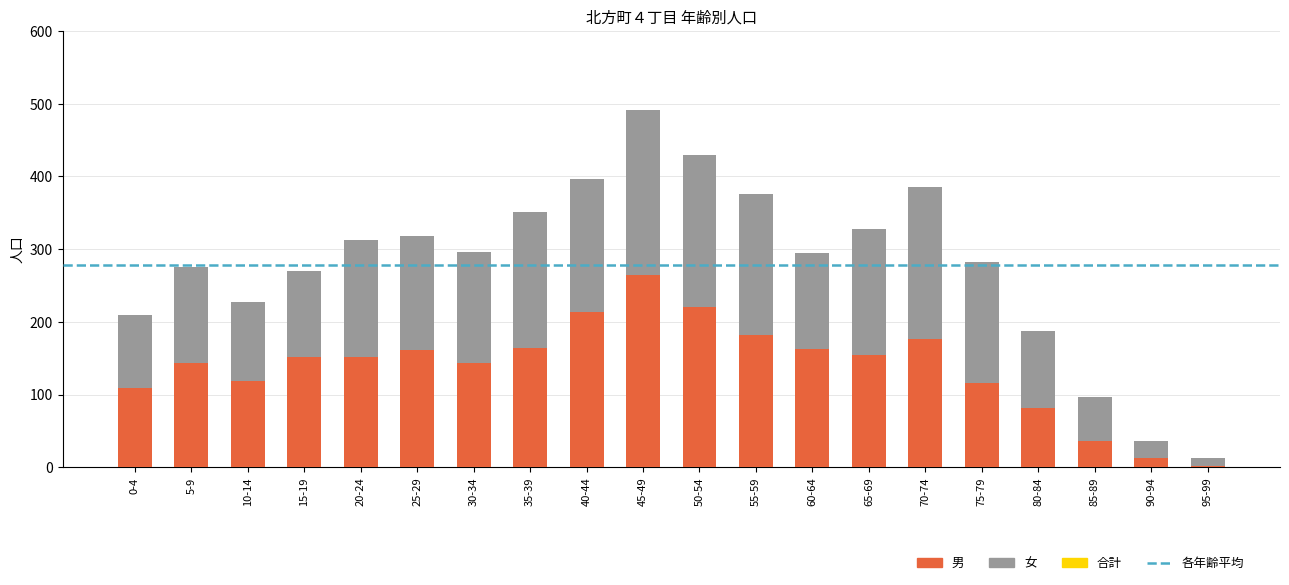

What is the difference between the second highest and second lowest values in the 男 series?

208